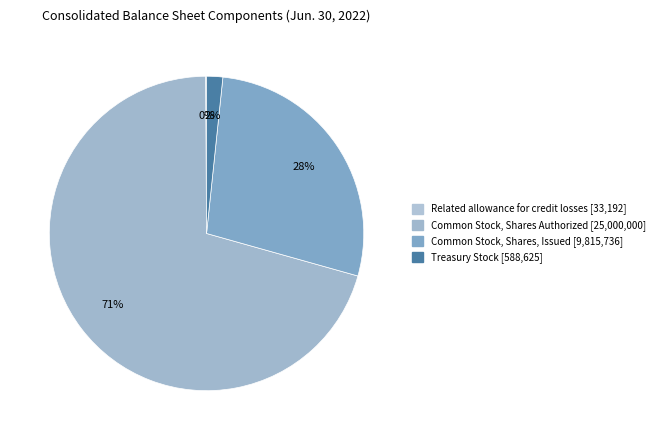

Do Common Stock, Shares, Issued and Treasury Stock together represent more than half of the pie?

No